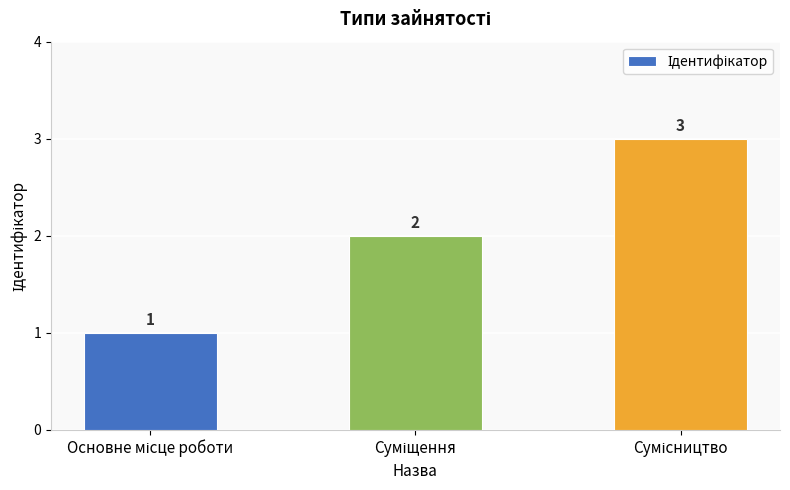

What is the sum of all values?

6